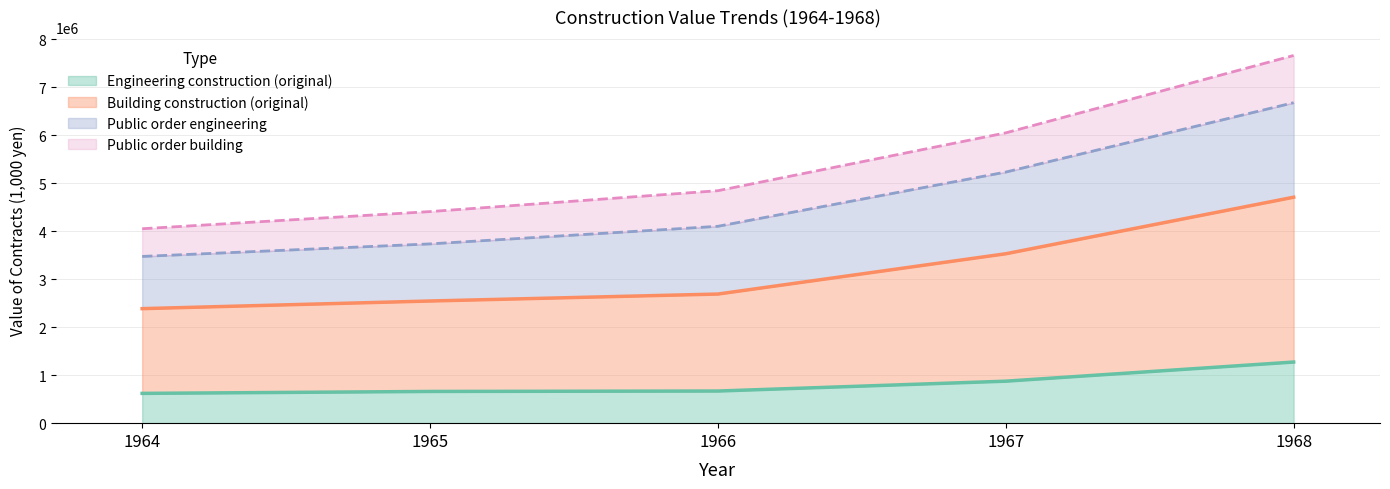

The value of Engineering construction (original) at 1967 is 326064. True or false?

False